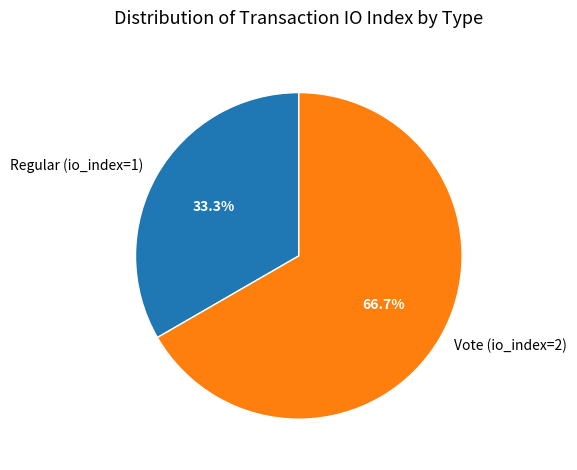

True or false: Vote (io_index=2) accounts for 78% of the total.

False